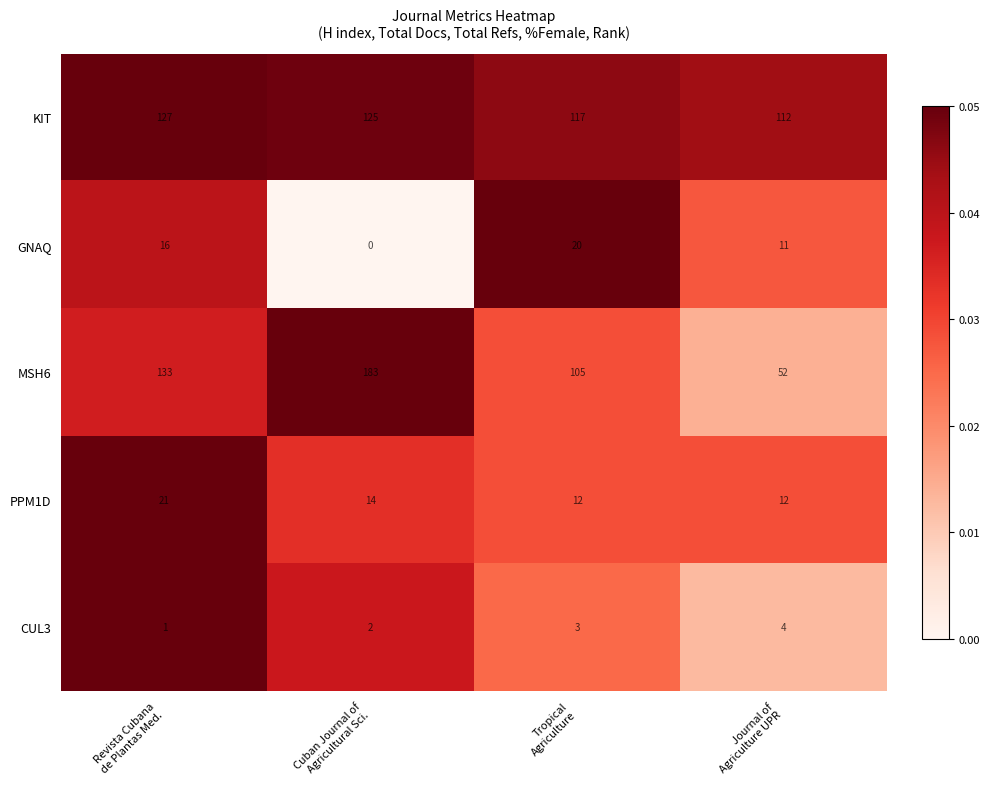

Count the GNAQ values in the range 11 to 20.

3